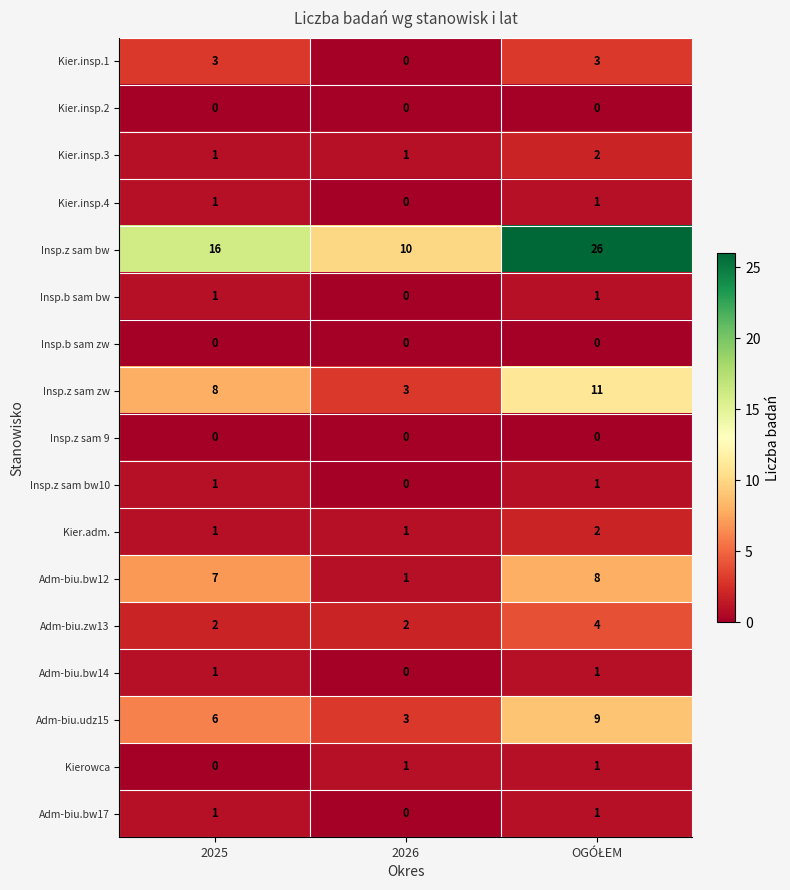

Read the Adm-biu.bw12 value at 2025.

7